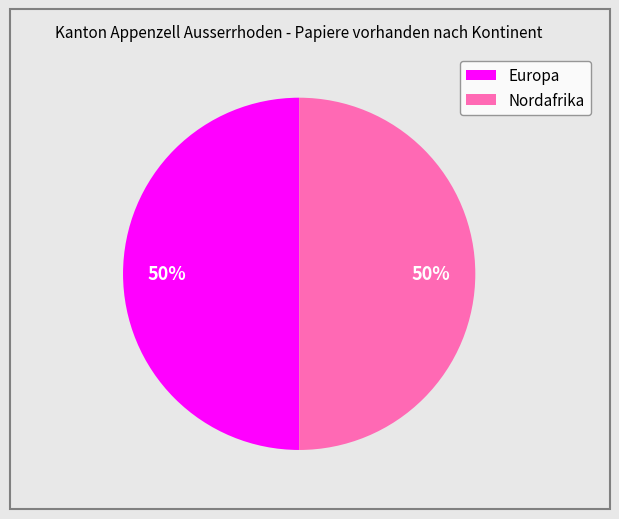

To the nearest percent, what is the average slice percentage?

50%